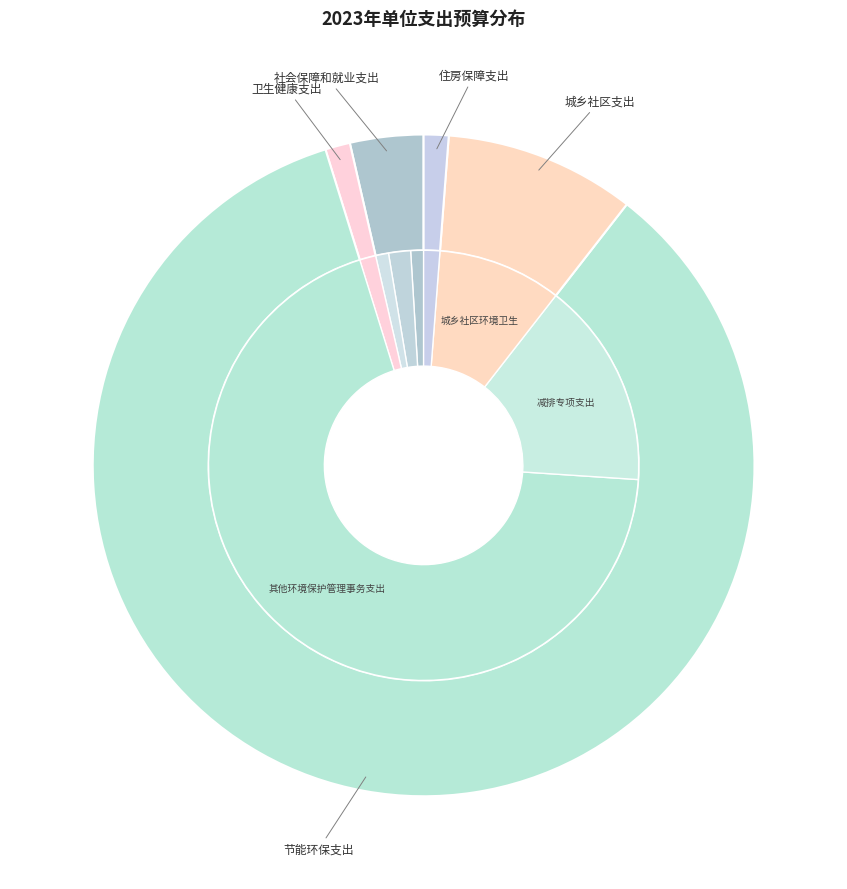

Count the number of slices in the pie.

5